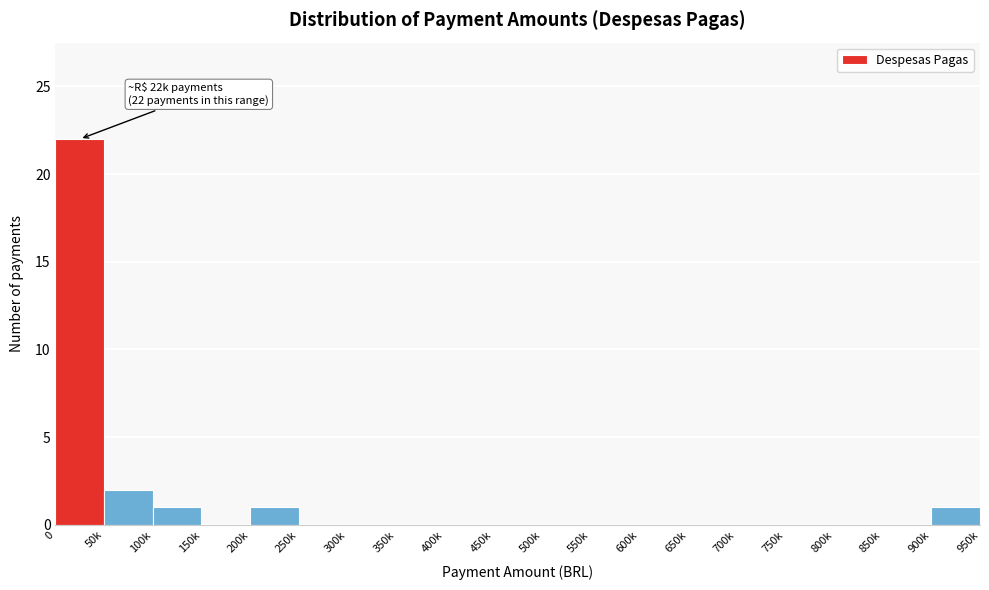

Reading left to right, extract all data points from this chart.

0=22	50k=2	100k=1	150k=0	200k=1	250k=0	300k=0	350k=0	400k=0	450k=0	500k=0	550k=0	600k=0	650k=0	700k=0	750k=0	800k=0	850k=0	900k=1